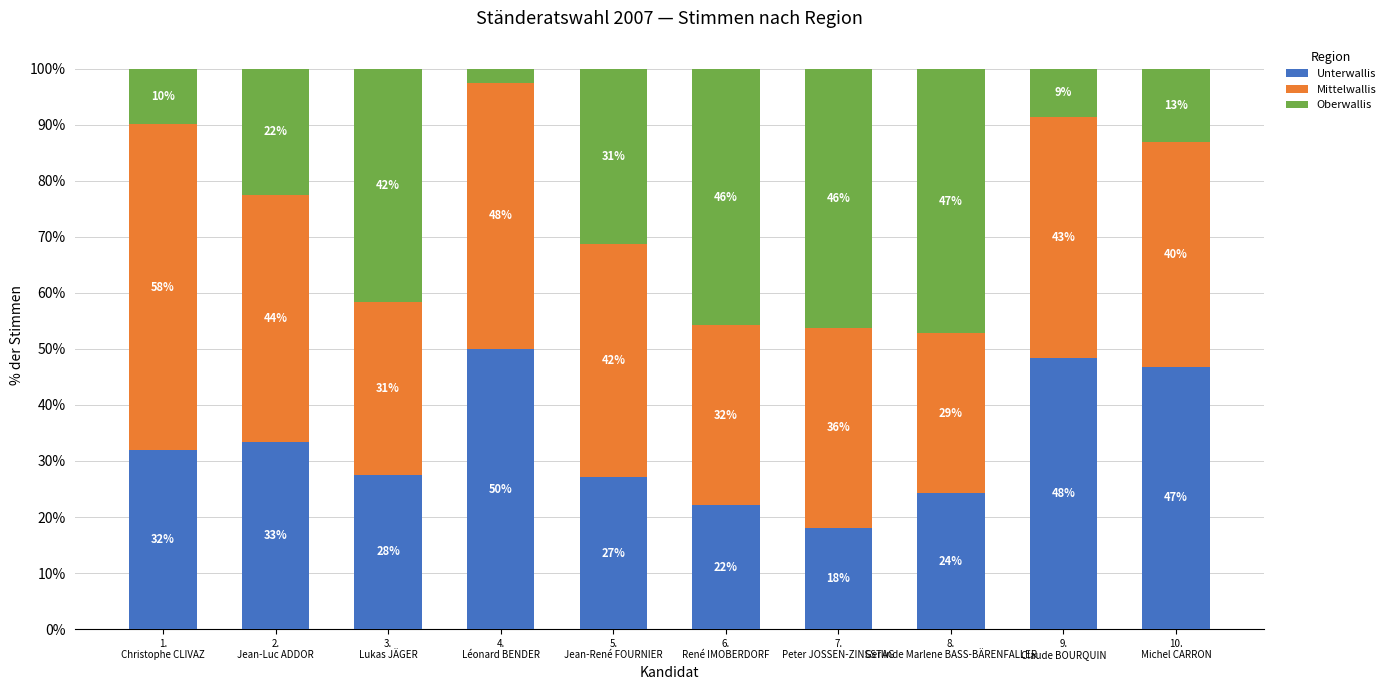

Where is Oberwallis nearest to the value 24?

2.
Jean-Luc ADDOR